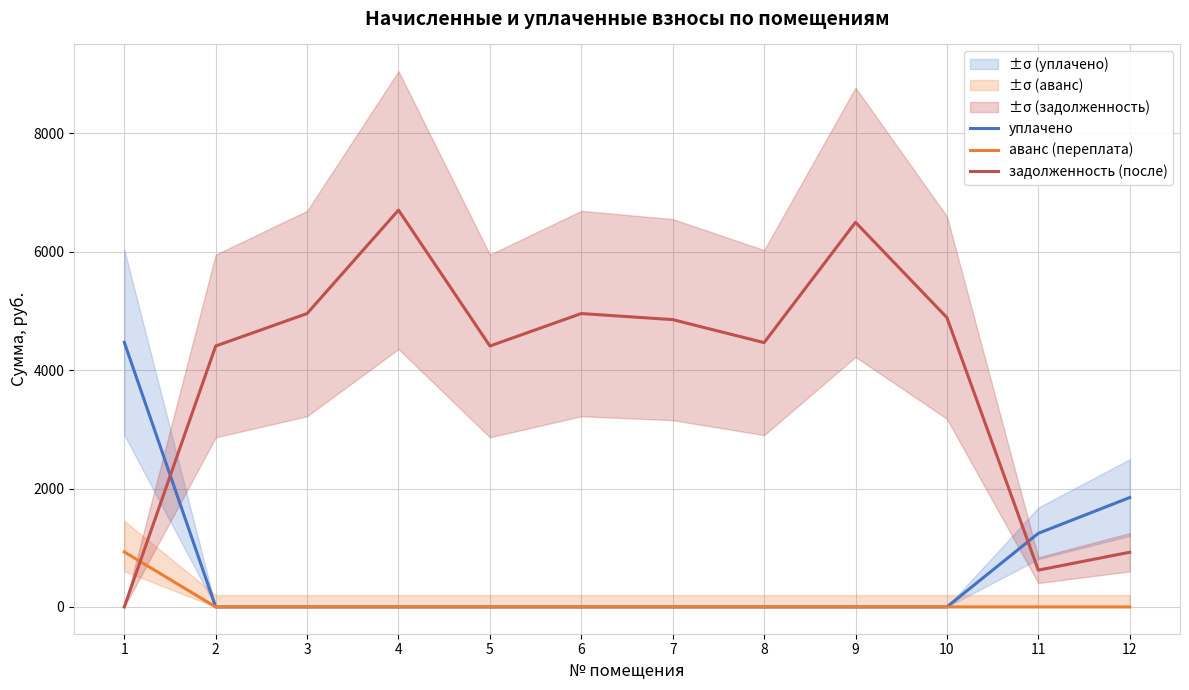

How many positive values does the задолженность (после) series have?

11